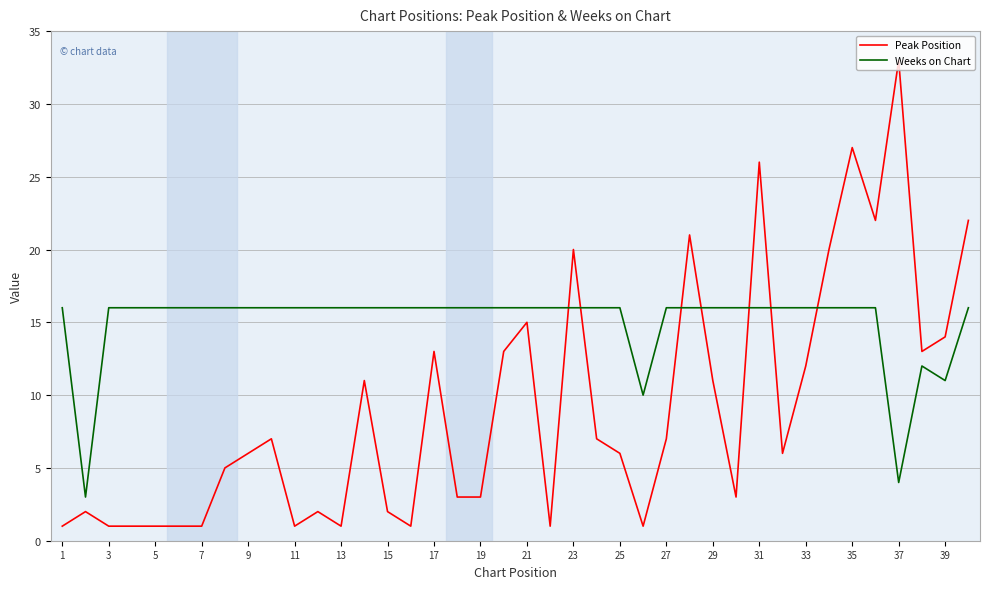

Which series has the widest spread of values?

Peak Position